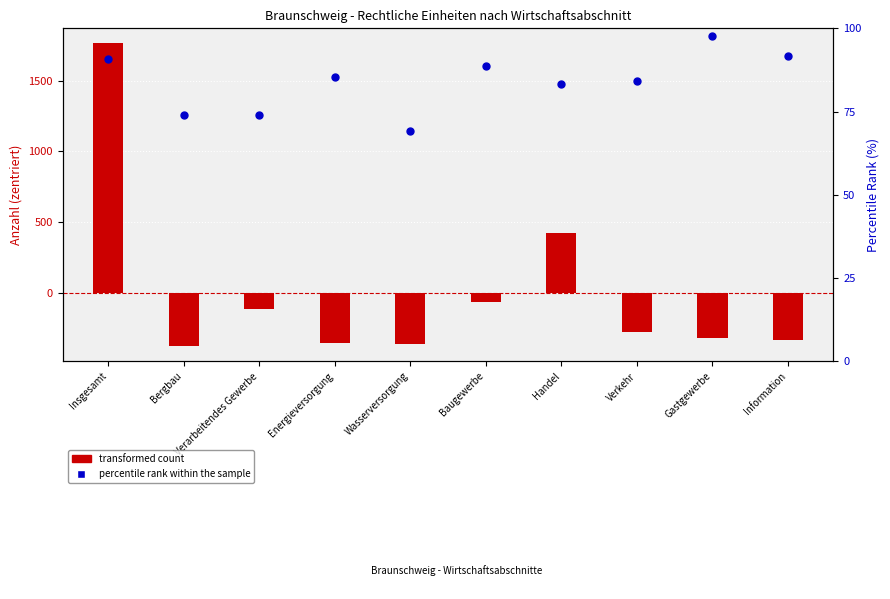

At which category is the sum across all series the highest?

Insgesamt